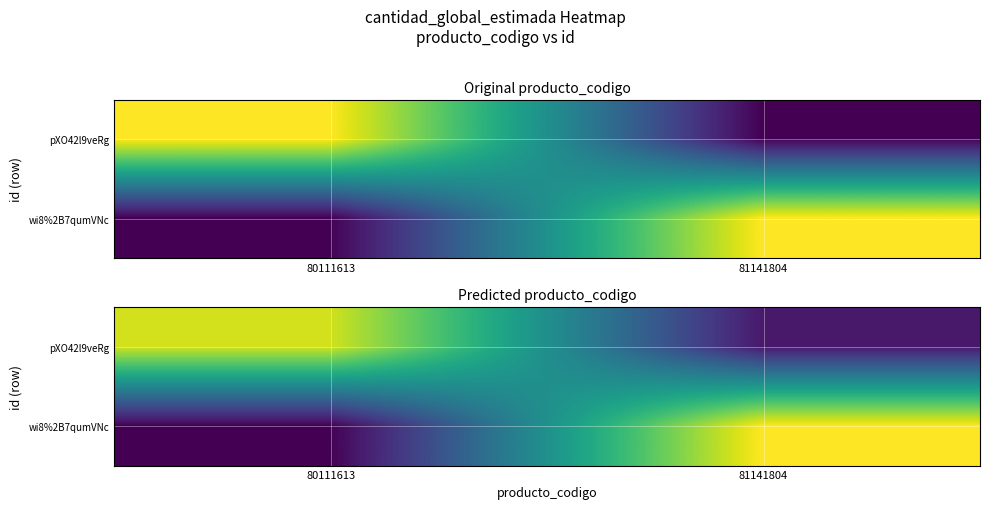

What value does the pXO42l9veRg series have at 81141804?

0.1